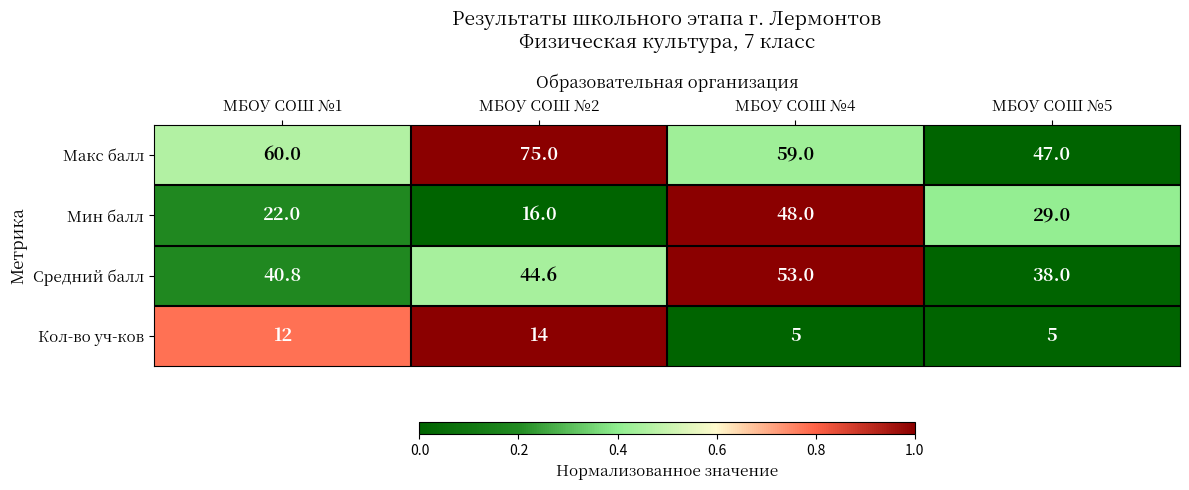

Which series has the largest total across all categories?

Макс балл